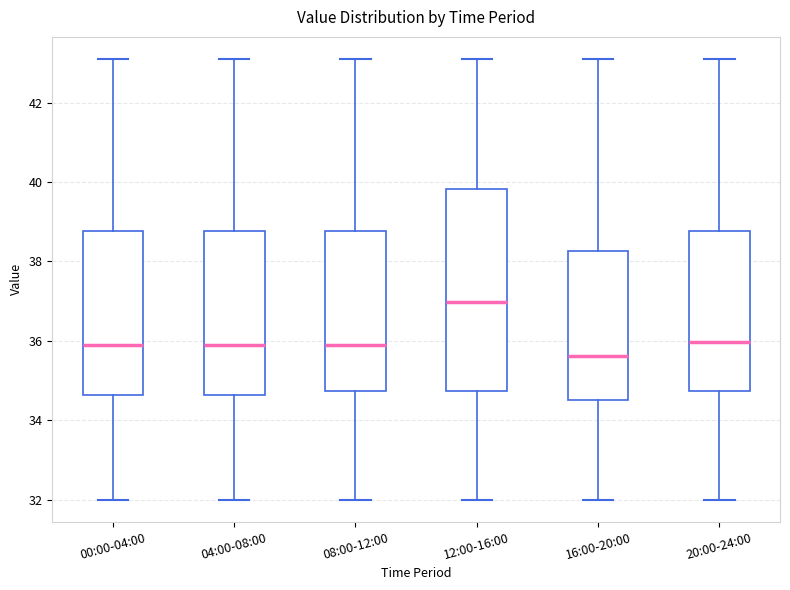

Reading left to right, transcribe this box plot: for each box, give where its median line is, the range the box spans, and where its two whiskers end, as read against the y-axis. The values are not printed on the chart, so give them approximately, as read against the axis.

00:00-04:00: median 36.0, box 34.6 to 38.8, whiskers 32.0 to 43.2
04:00-08:00: median 36.0, box 34.6 to 38.8, whiskers 32.0 to 43.2
08:00-12:00: median 36.0, box 34.8 to 38.8, whiskers 32.0 to 43.2
12:00-16:00: median 37.0, box 34.8 to 39.8, whiskers 32.0 to 43.2
16:00-20:00: median 35.6, box 34.6 to 38.2, whiskers 32.0 to 43.2
20:00-24:00: median 36.0, box 34.8 to 38.8, whiskers 32.0 to 43.2